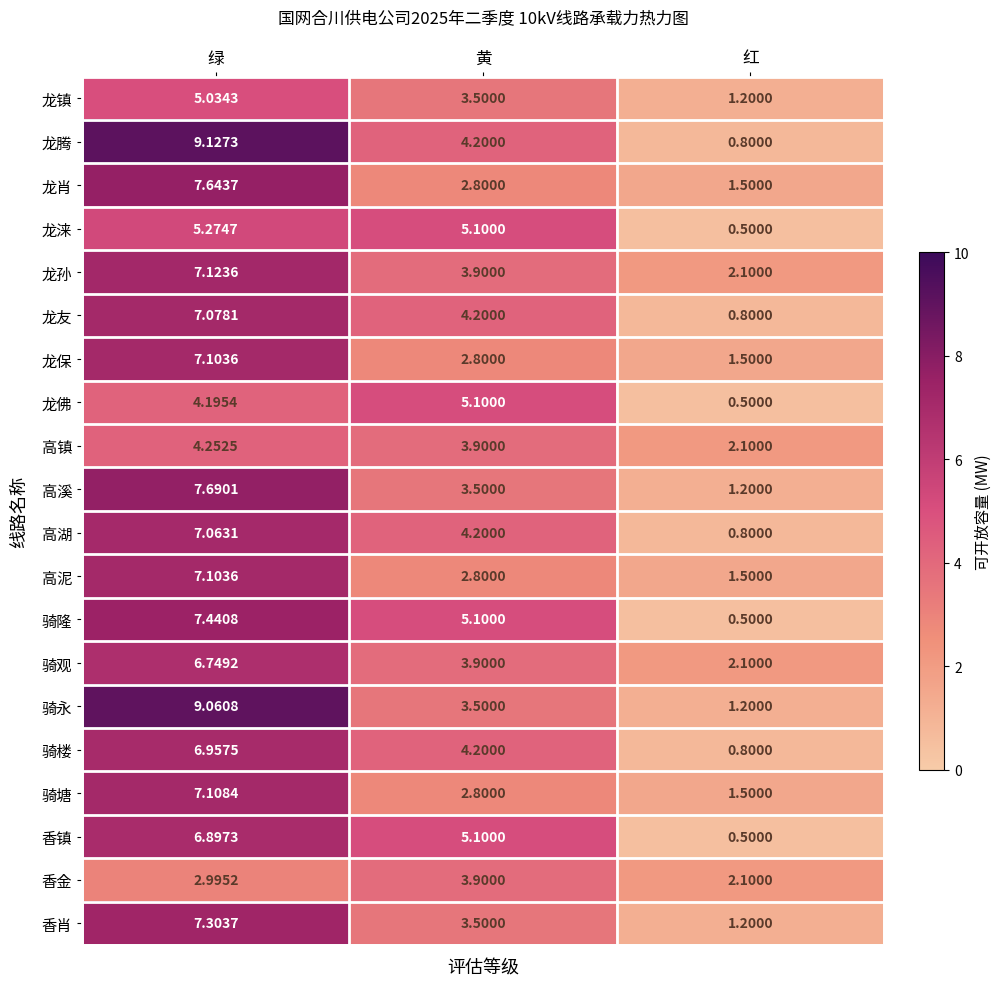

Rank the categories by 龙友 value from lowest to highest.

红, 黄, 绿